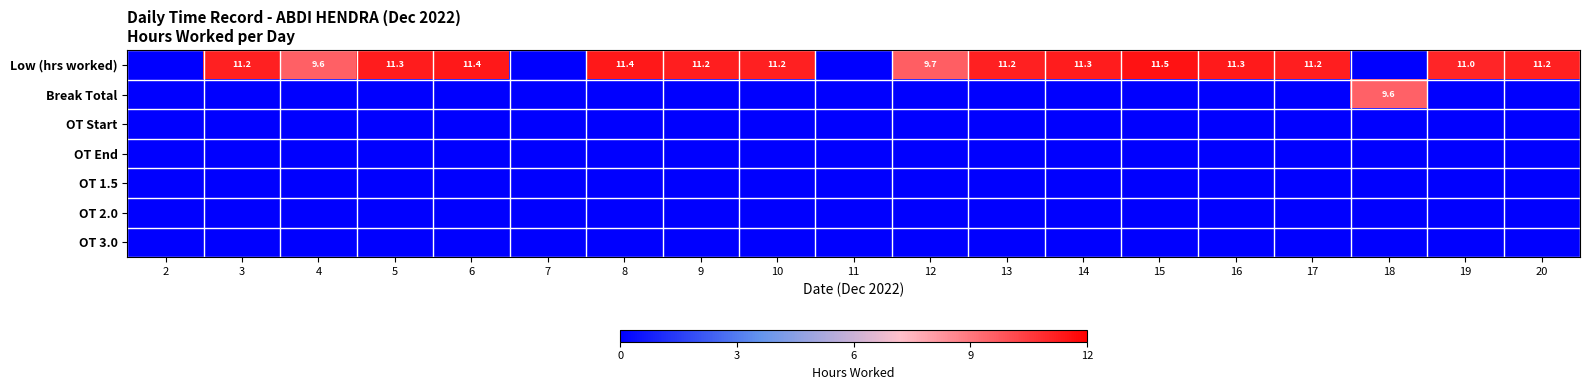

What is the difference between the highest and lowest values at 17?

11.2